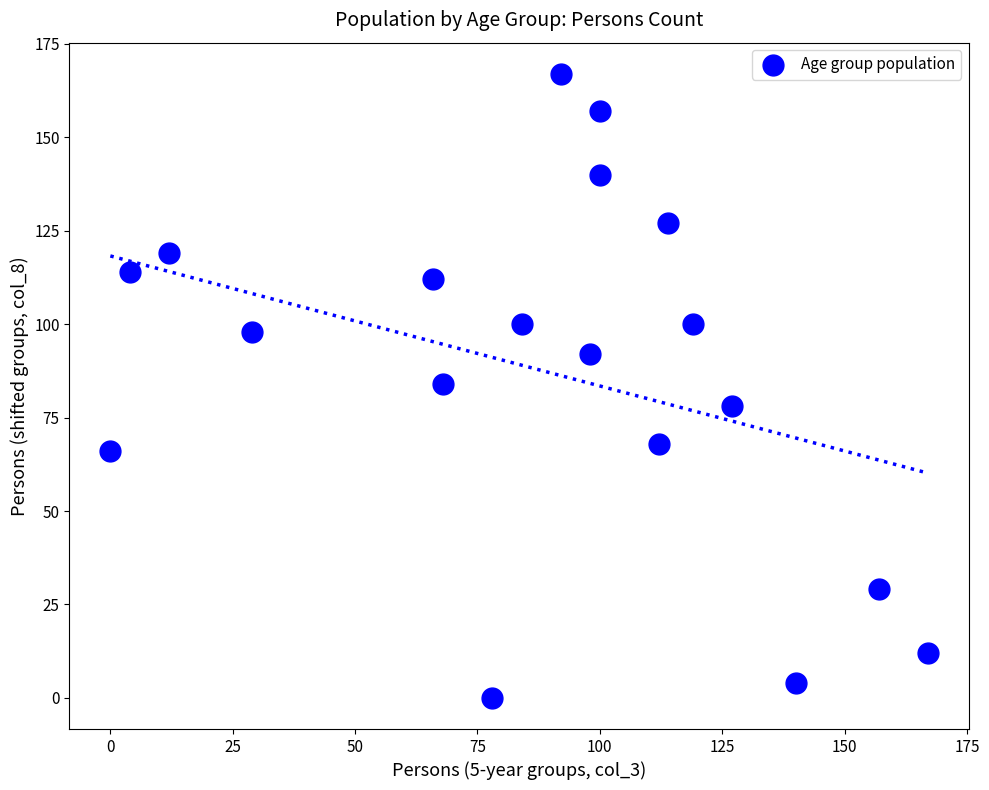

What is the range of X values (max minus min)?

167